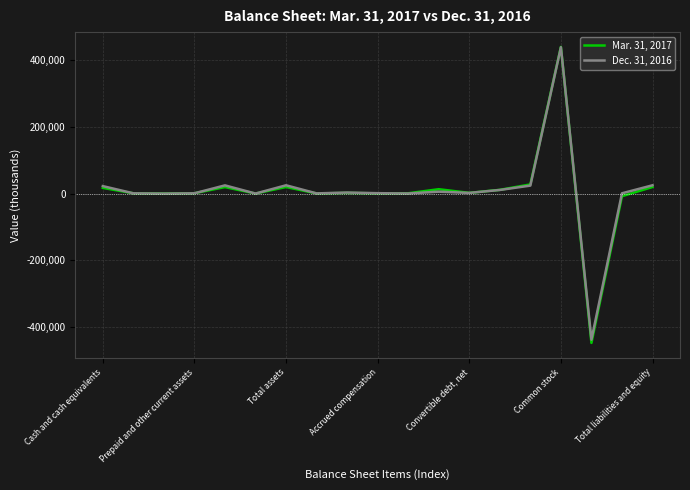

Rank the series by their average value, from highest to lowest.

Dec. 31, 2016, Mar. 31, 2017